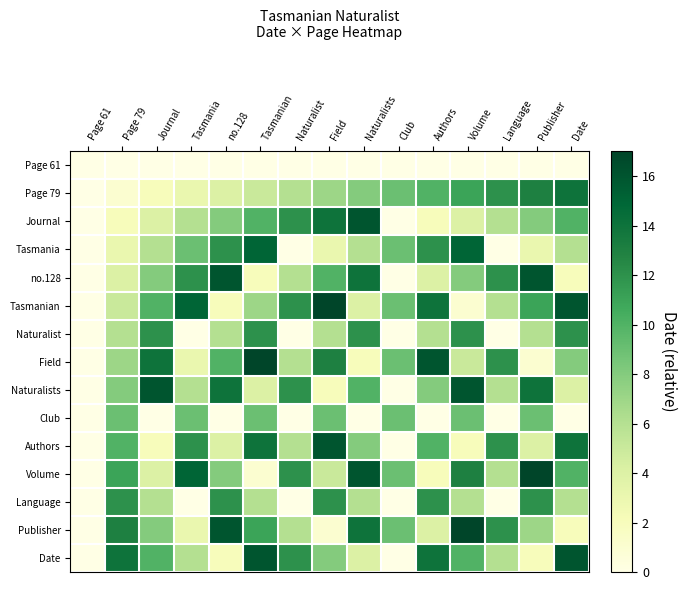

What is the total value across all series at Authors?

114